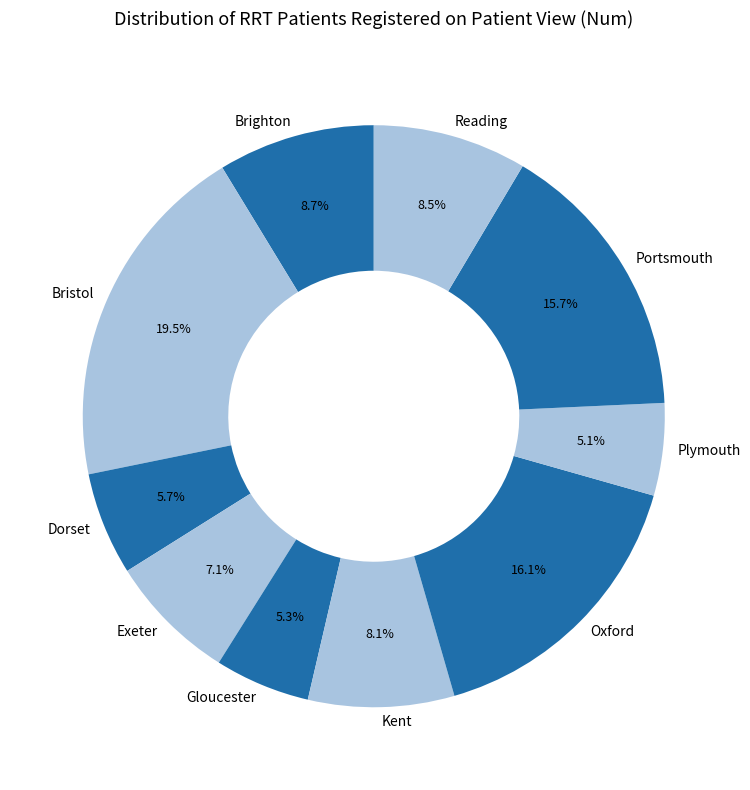

The Gloucester slice represents 1% of the pie. True or false?

False